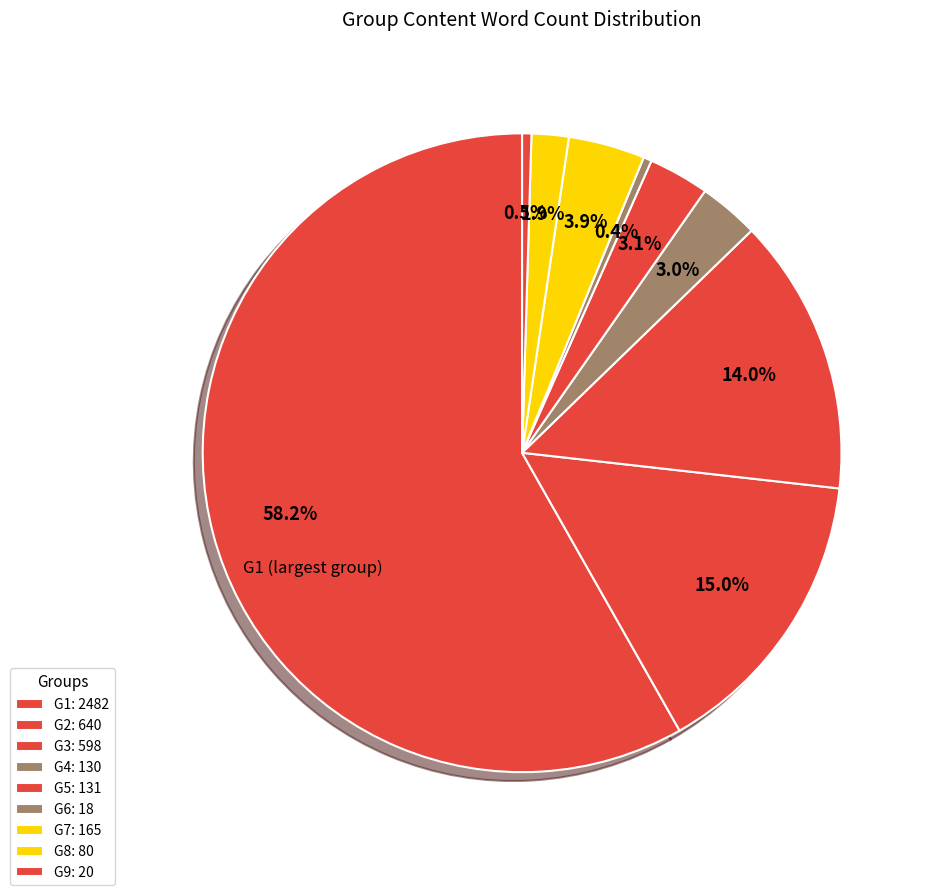

What is the largest slice in the pie chart?

G1